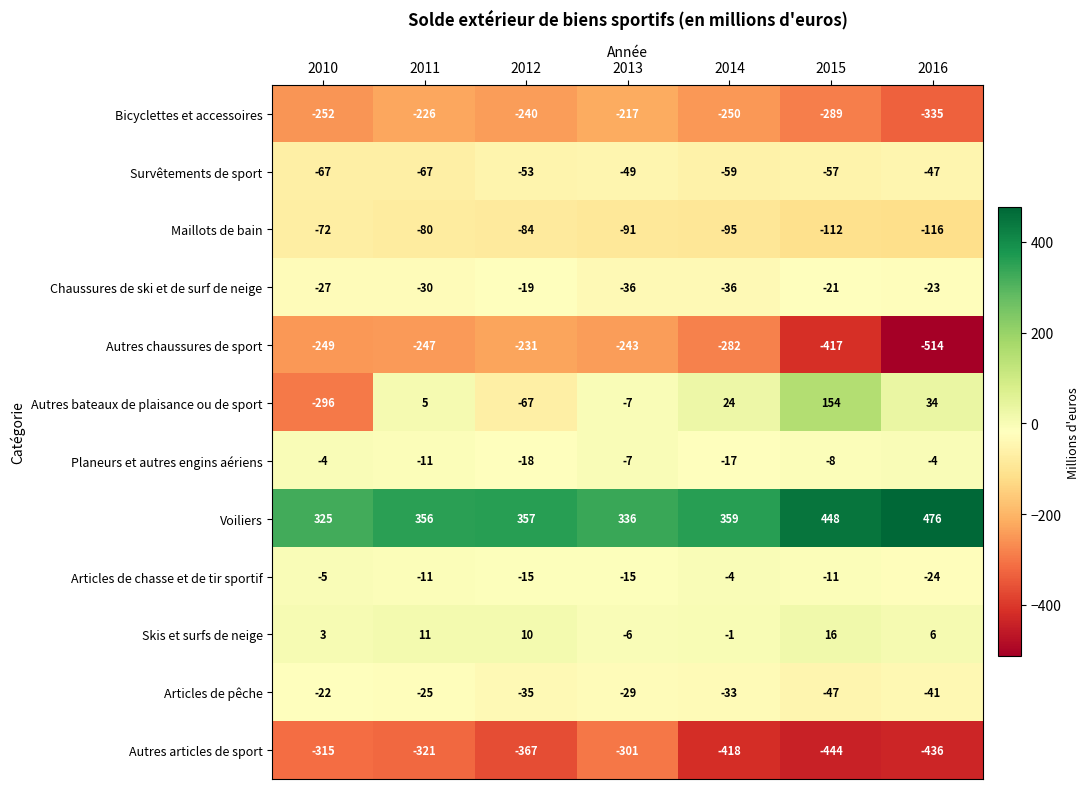

What is the difference between the second highest and second lowest values in the Autres chaussures de sport series?

174